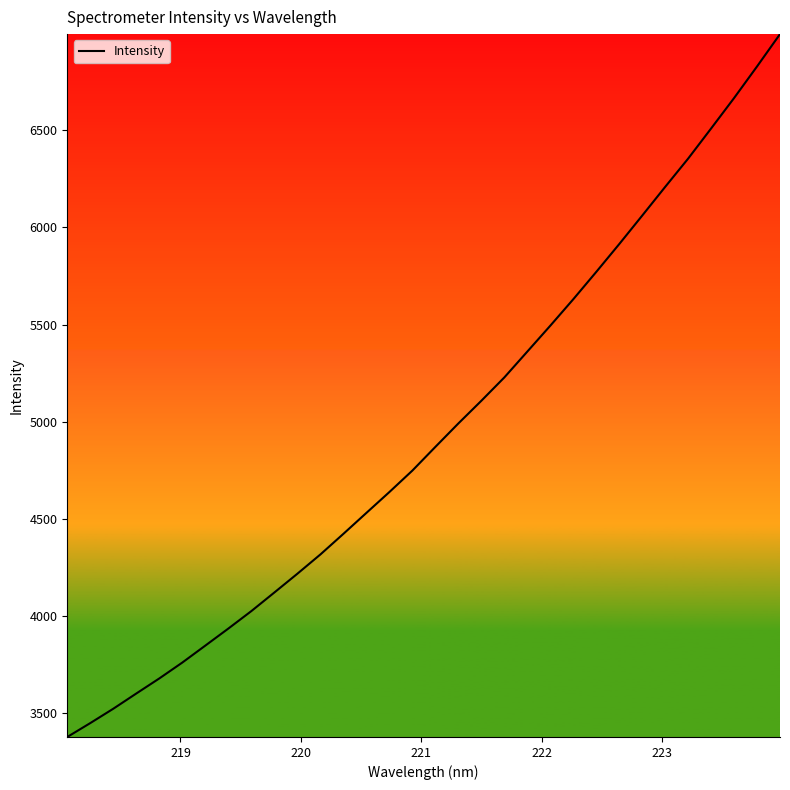

What is the minimum value shown in the chart?

3378.2